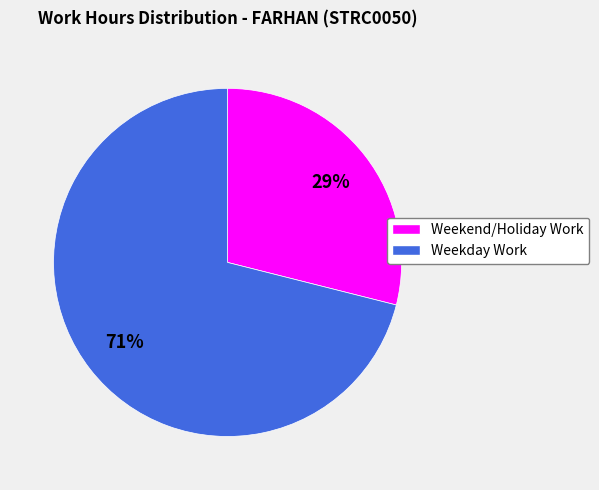

To the nearest percent, what portion does Weekday Work represent?

71%